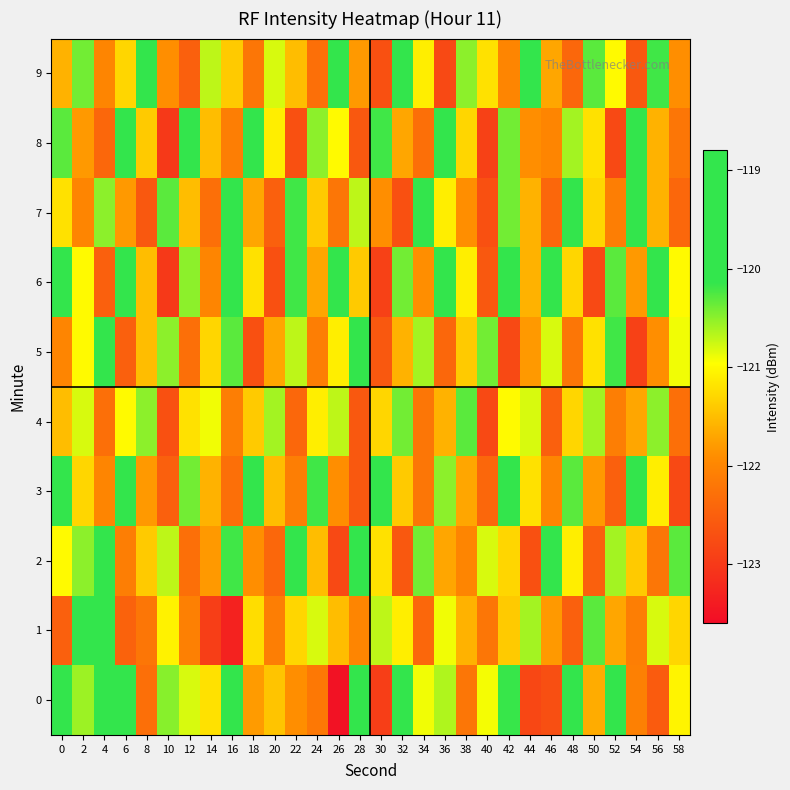

Which label corresponds to the smallest value in the chart?

26